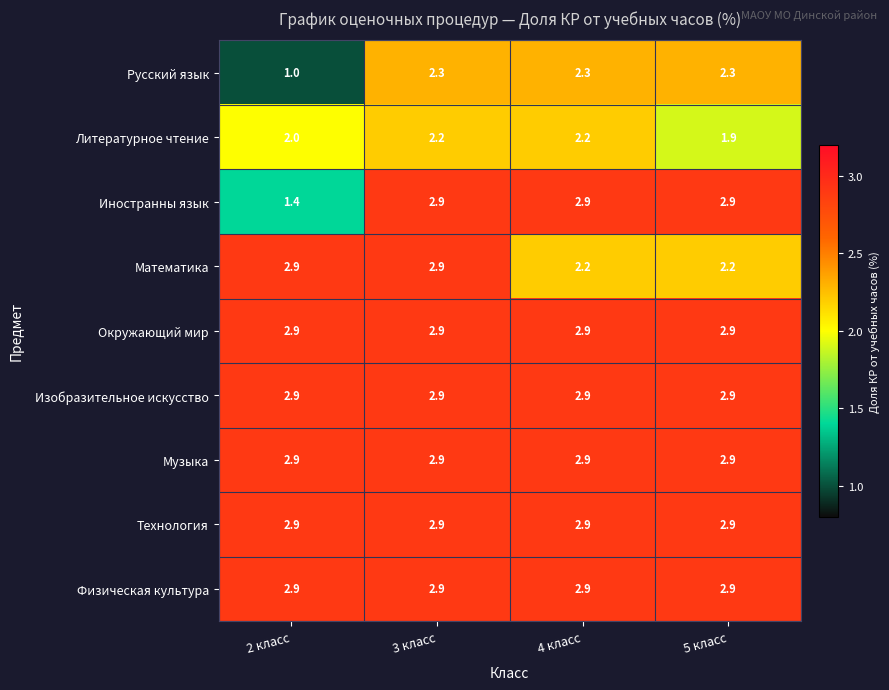

At which category is the sum across all series the highest?

3 класс